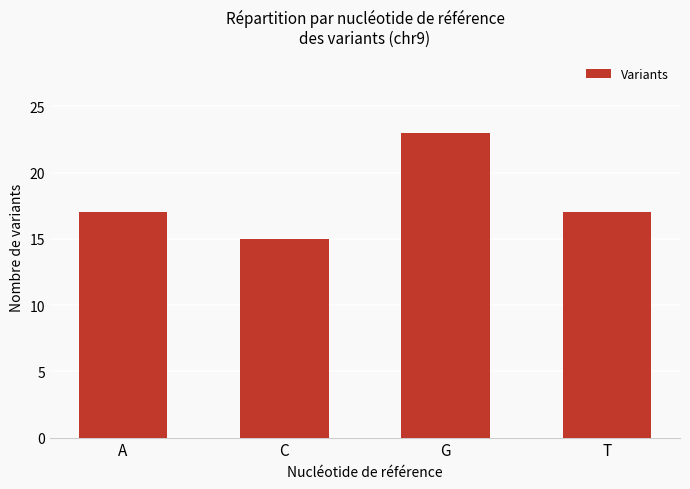

How many categories are shown in the chart?

4